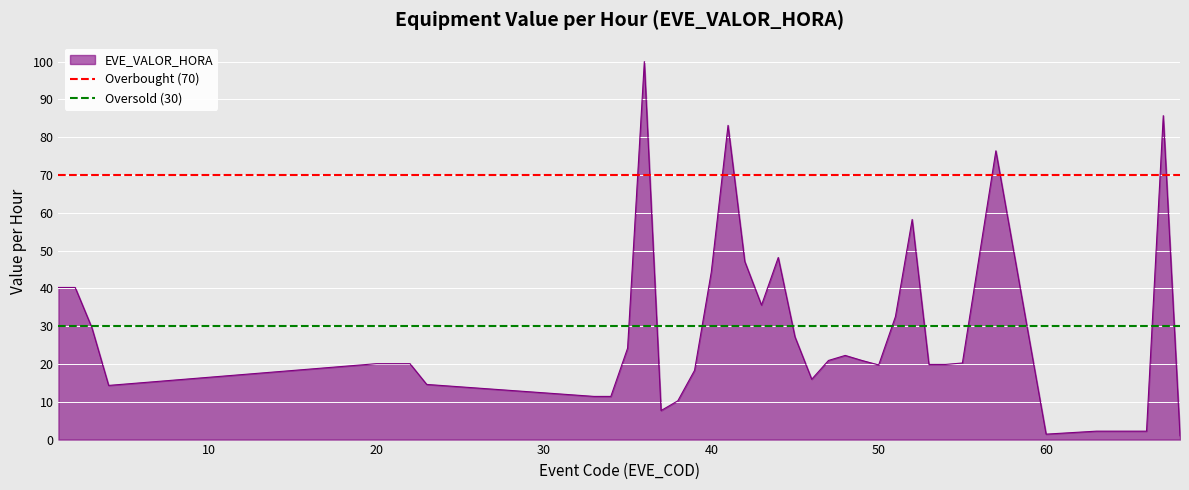

Is it true that EVE_VALOR_HORA equals 20.1 at 20?

True